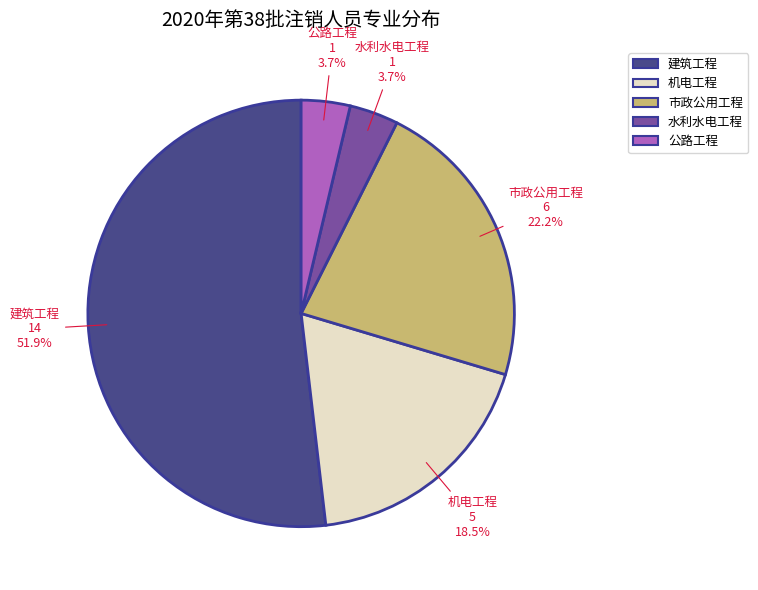

Do 公路工程 and 机电工程 together represent more than half of the pie?

No